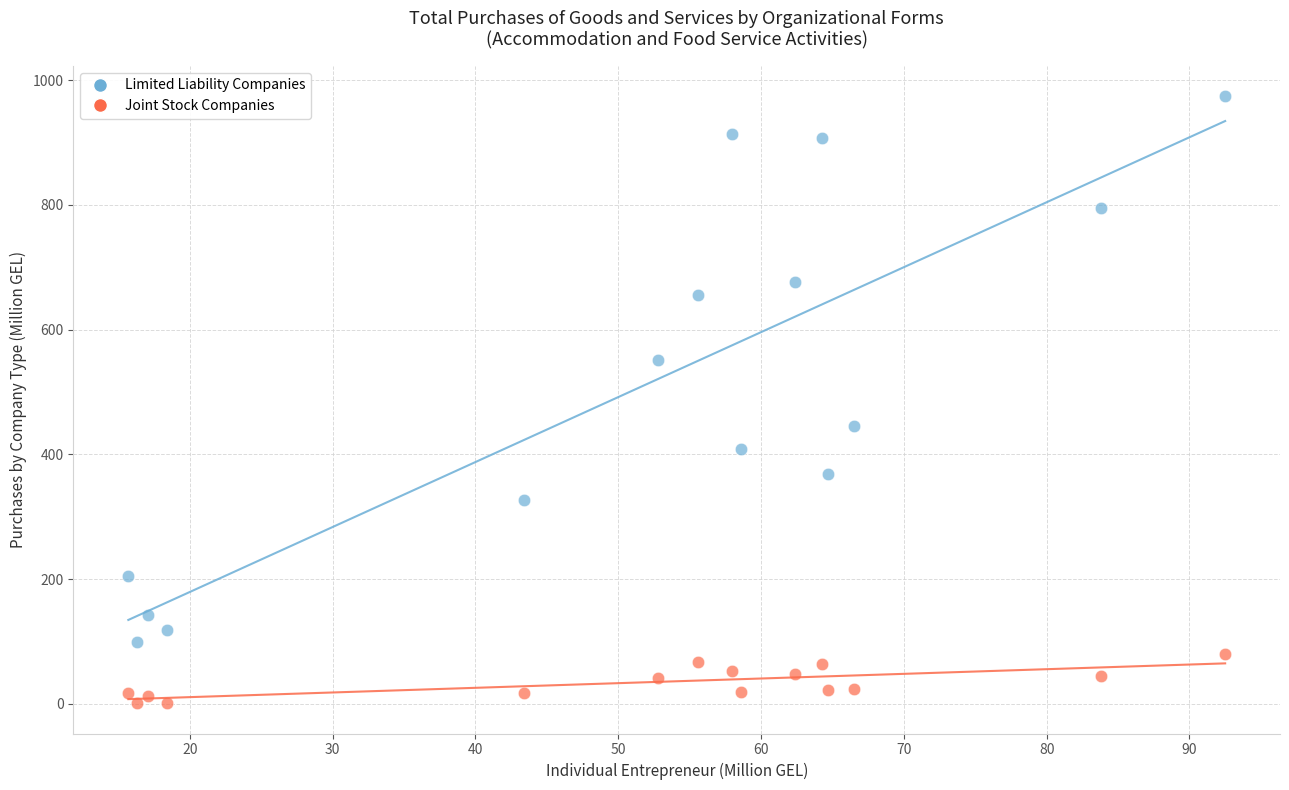

In the Limited Liability Companies series, what Y value is closest to 537?

550.7